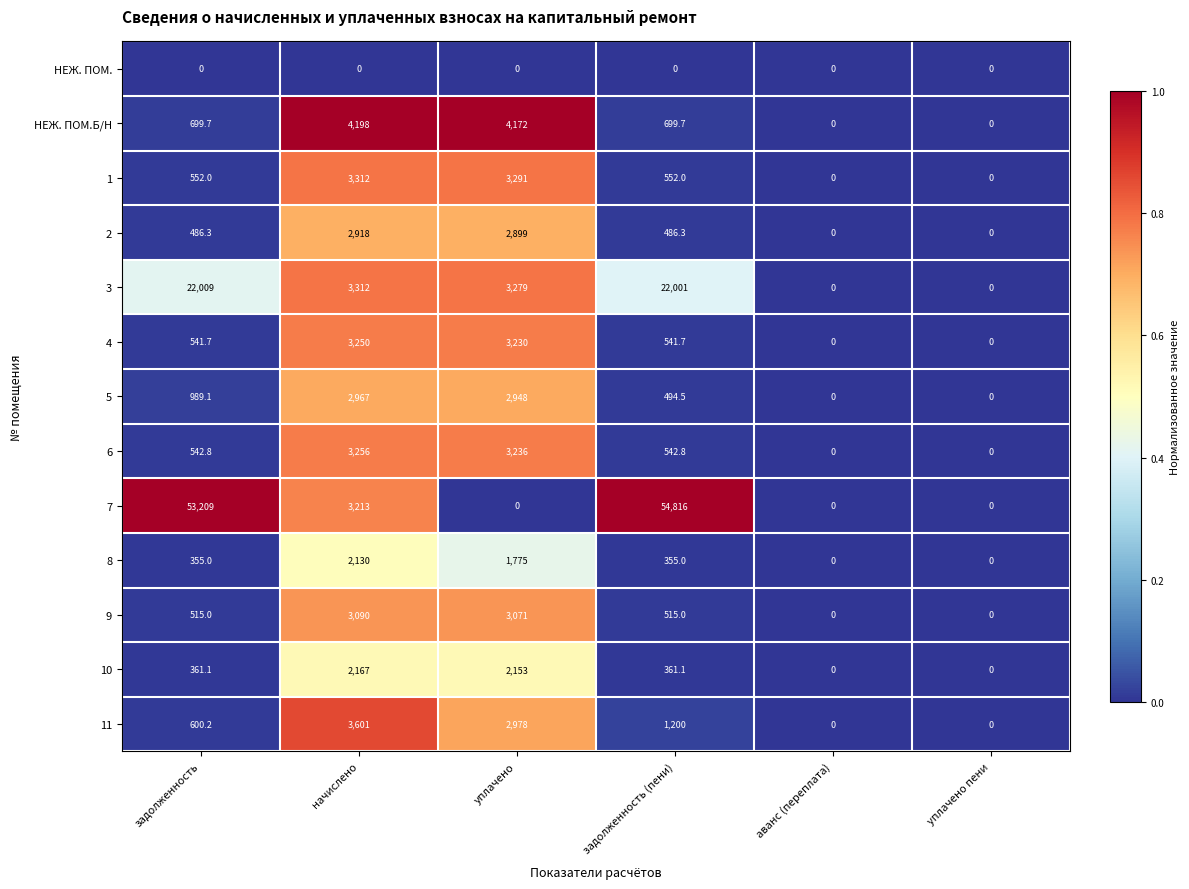

What is the maximum value for 8?

2130.0